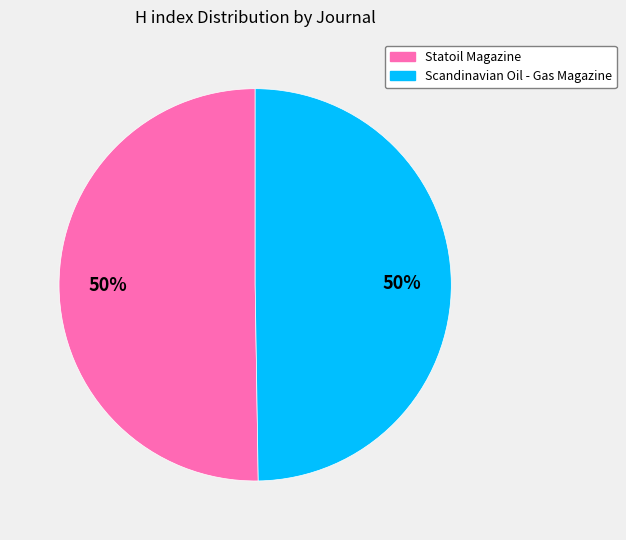

Approximately how many times larger is the value at Scandinavian Oil - Gas Magazine compared to Statoil Magazine?

1.0